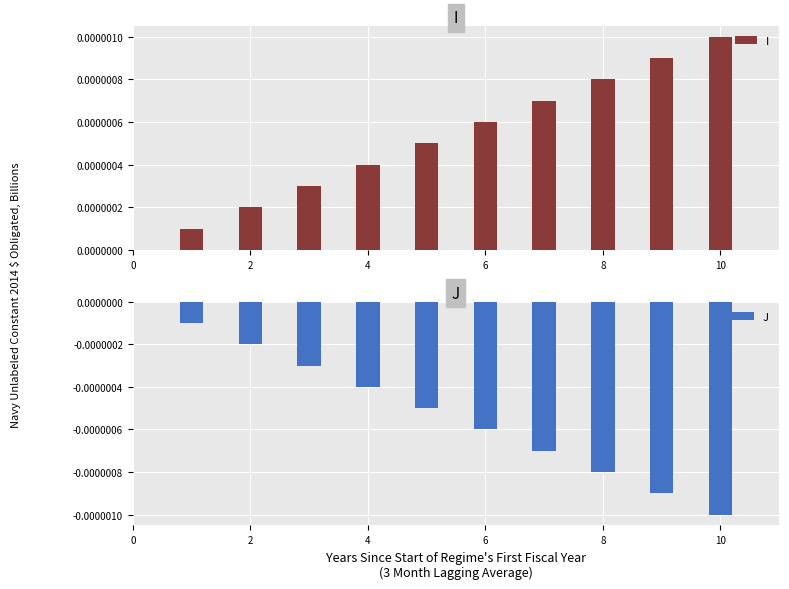

Which category has the lowest value in the J series?

10